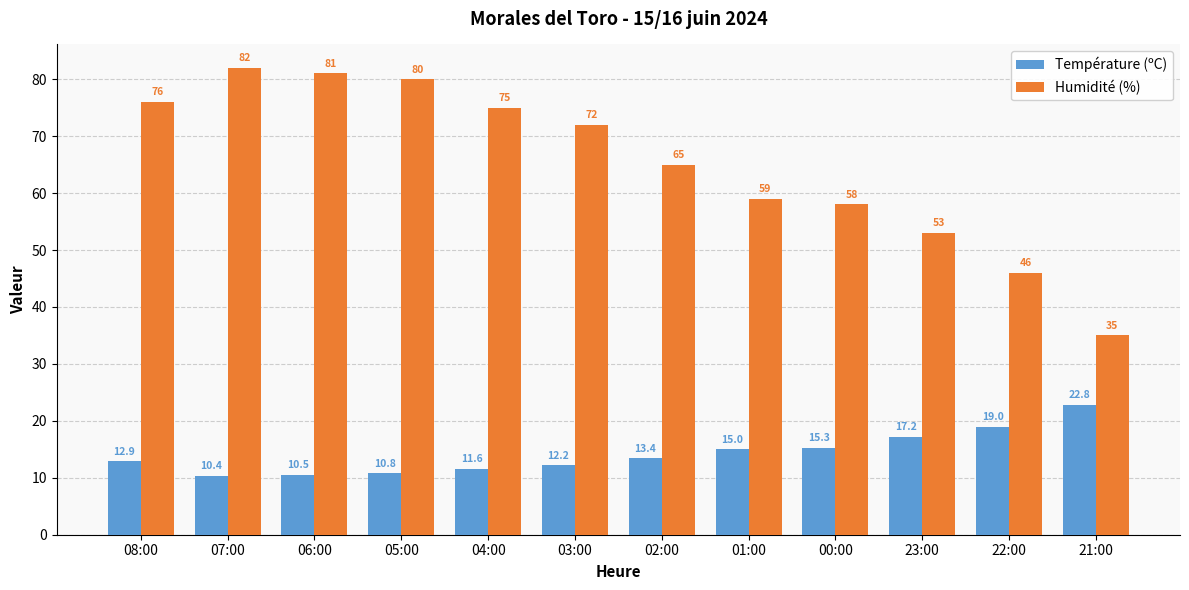

What is the difference between the highest and lowest values at 05:00?

69.2